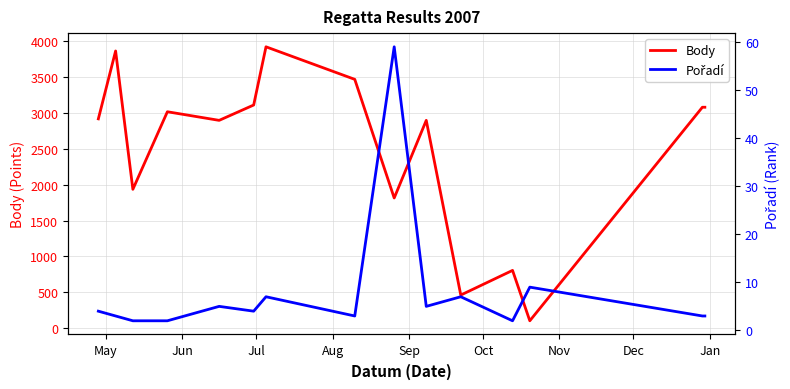

What is the difference between the maximum and minimum values in the Body series?

3822